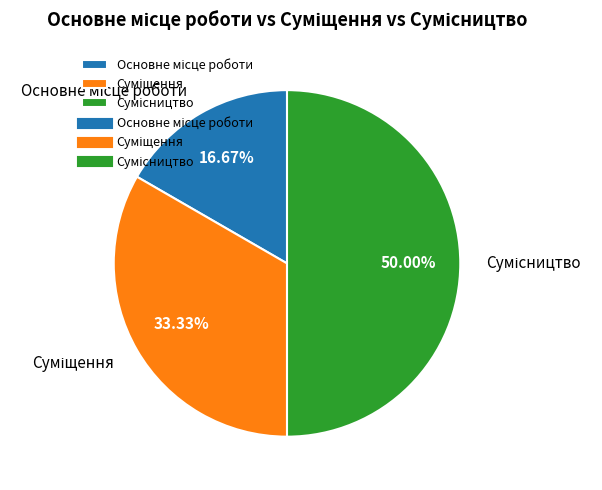

Combined, what portion of the pie is Суміщення and Основне місце роботи?

50.0%